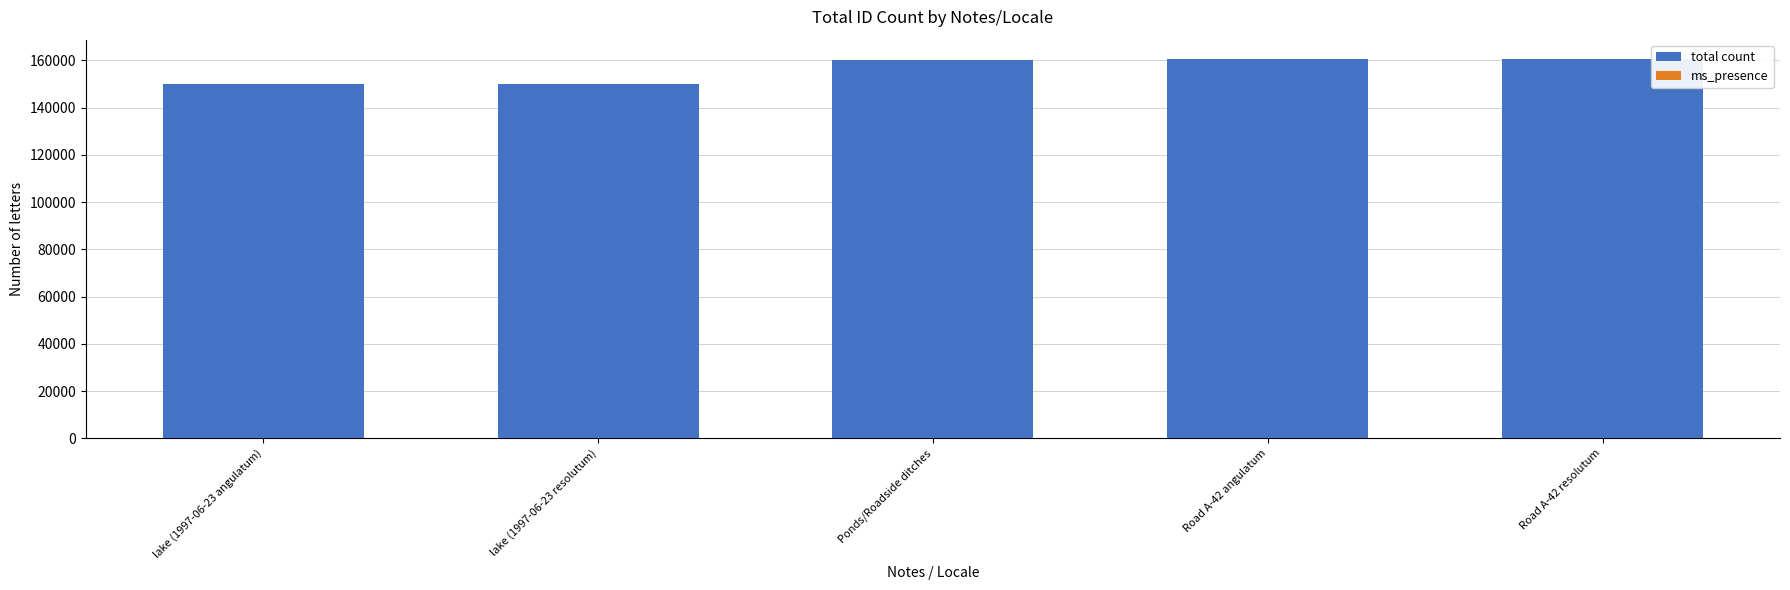

Rank the series by their average value, from lowest to highest.

ms_presence, total count